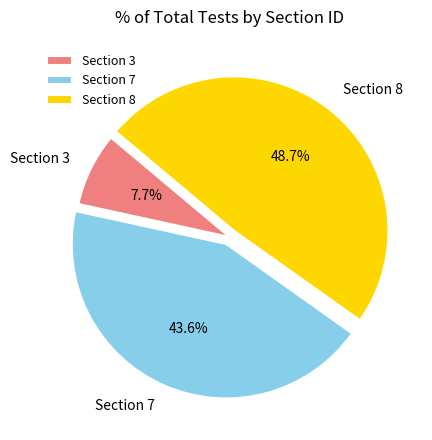

To the nearest percent, what is the combined percentage of Section 3 and Section 7?

51%